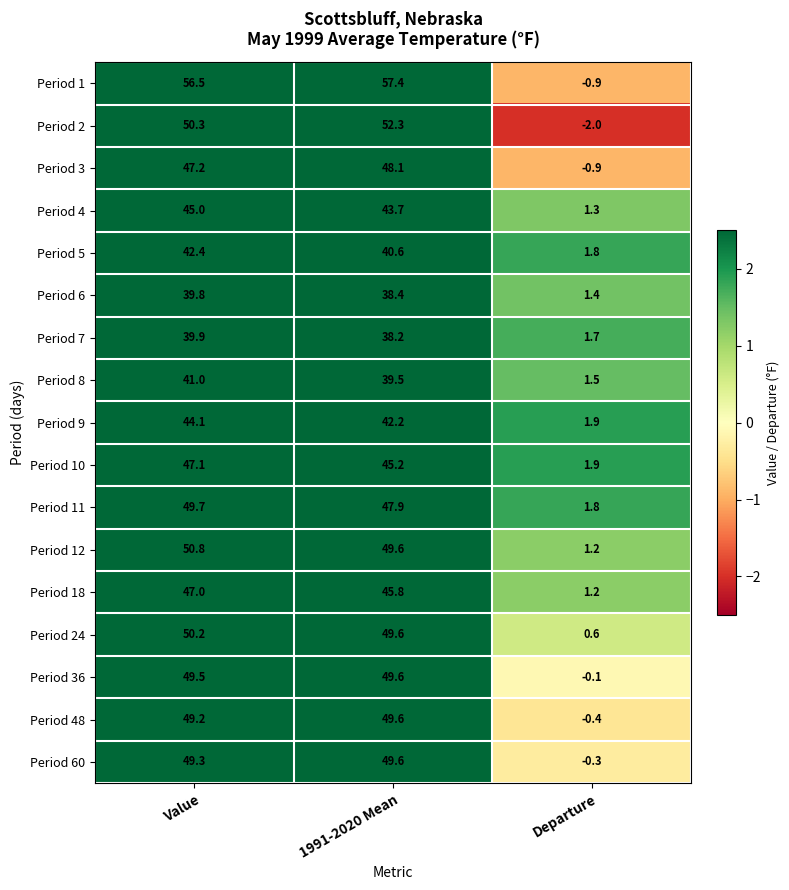

Rank the categories by Period 24 value from lowest to highest.

Departure, 1991-2020 Mean, Value